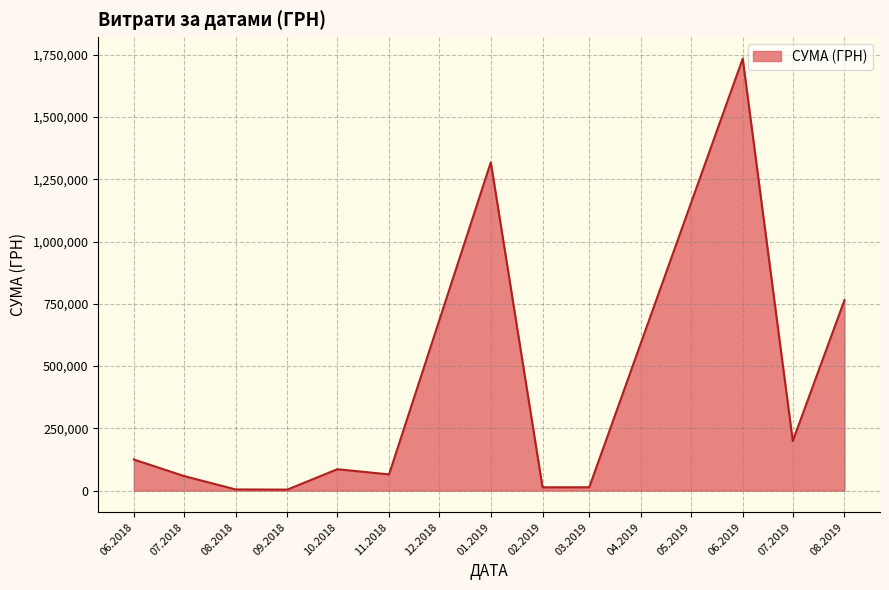

Is it true that the value at 07.2019 is 100605.0?

False